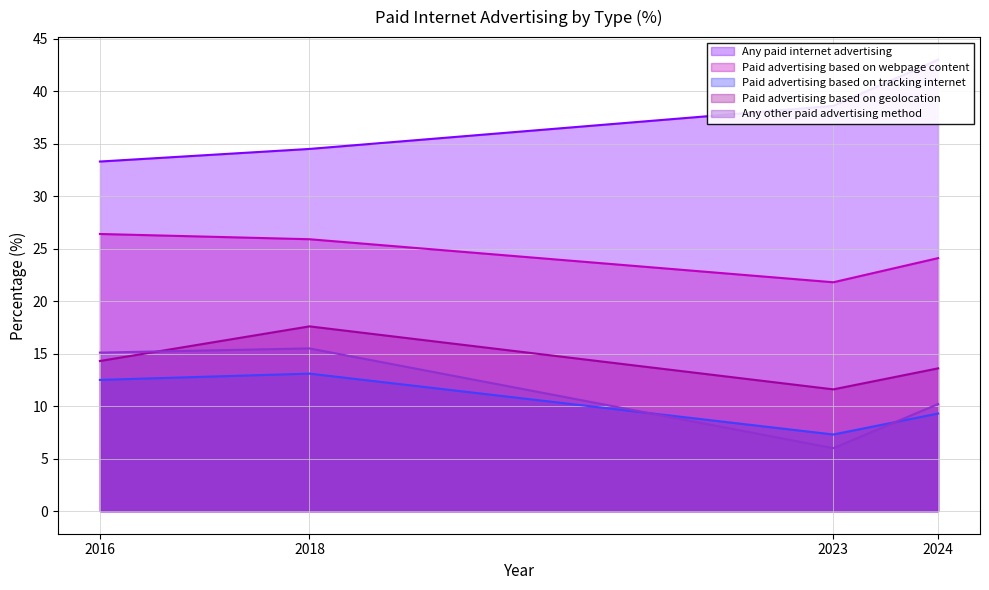

True or false: Any other paid advertising method and Paid advertising based on webpage content cross at least once.

False